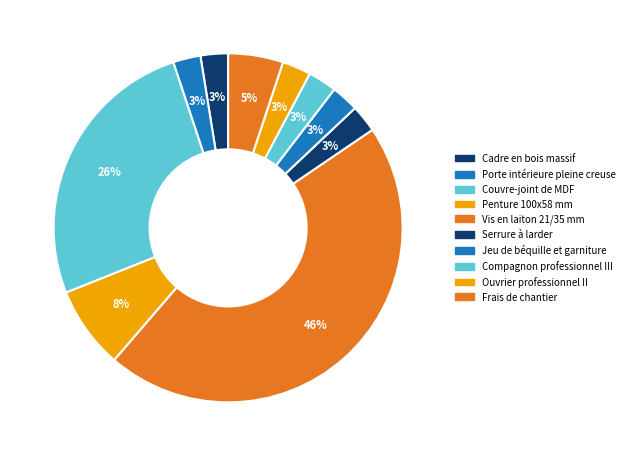

How many slices are in this pie chart?

10